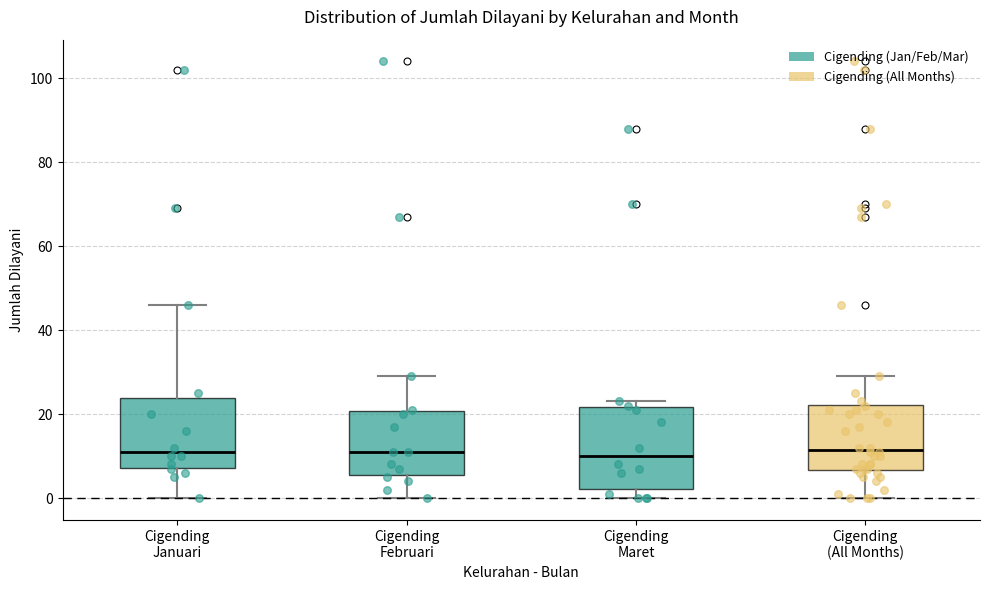

Reading left to right, read every box against the y-axis: the position of its median line, the range the box covers, and the ends of its whiskers. The values are not printed on the chart, so give them approximately, as read against the axis.

Cigending Januari: median 12, box 8 to 24, whiskers 0 to 46
Cigending Februari: median 12, box 6 to 20, whiskers 0 to 30
Cigending Maret: median 10, box 2 to 22, whiskers 0 to 24
Cigending (All Months): median 12, box 6 to 22, whiskers 0 to 30